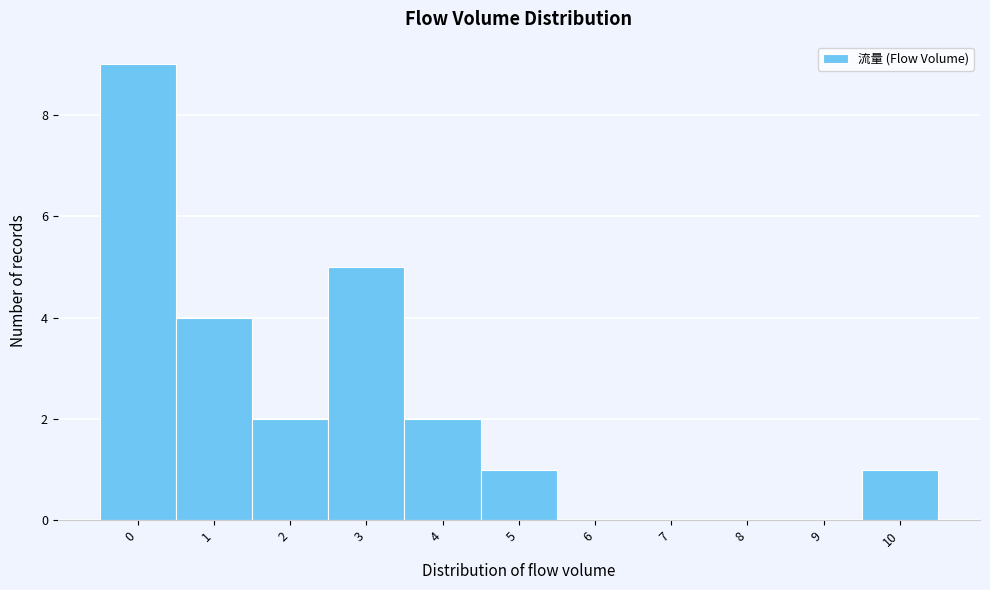

What is the height of the bar covering 9.5 to 10.5 on the x-axis? The values are not printed on the chart, so give them approximately, as read against the axis.

1